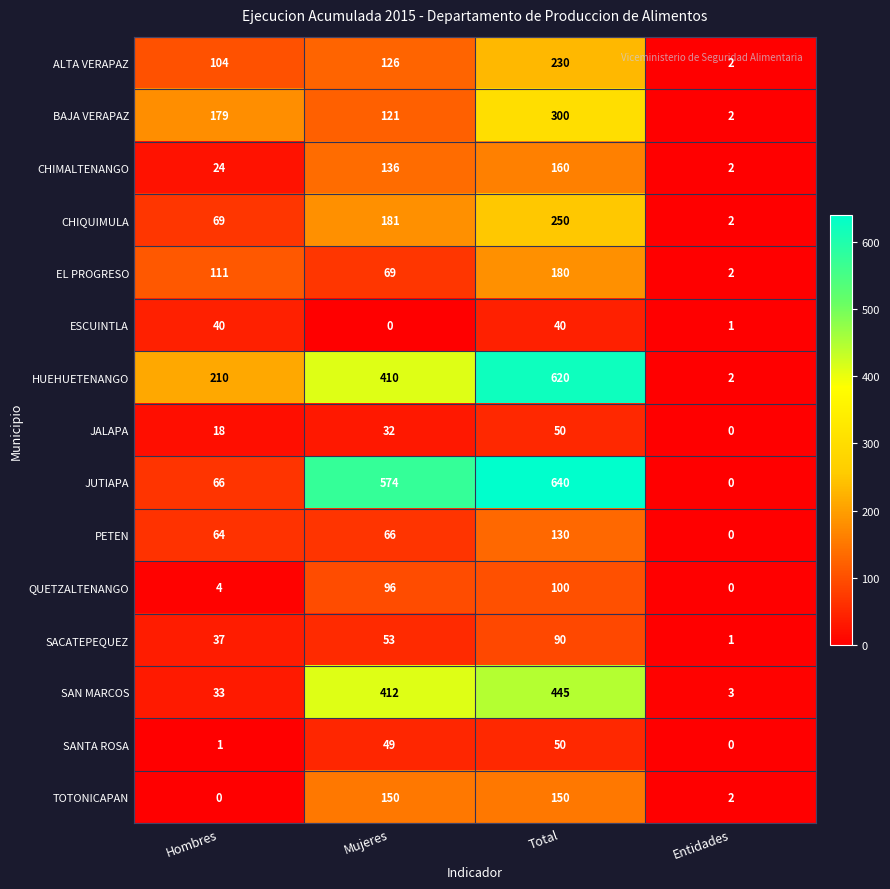

How many distinct data groups are displayed?

15